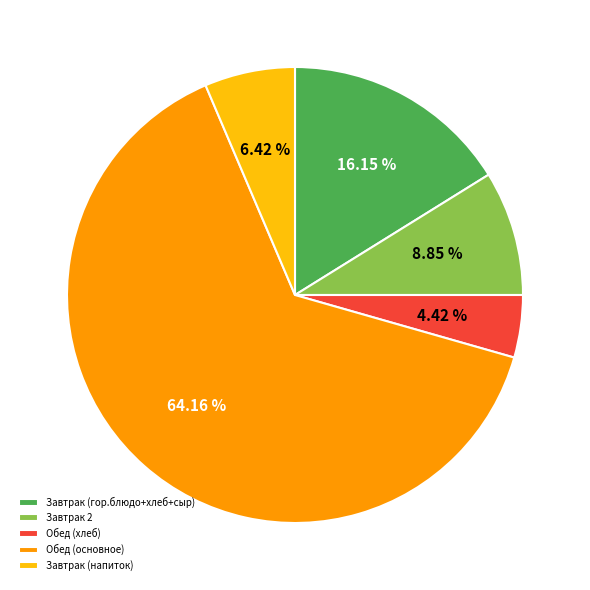

Which category has the biggest portion of the pie?

Обед (основное)